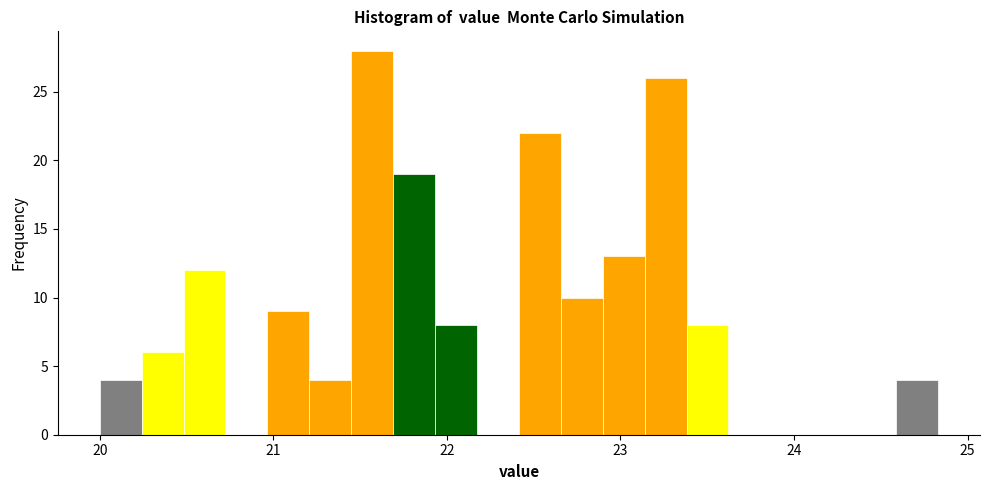

Around what value on the x-axis is the tallest bar? Give the approximate position of its centre, as read against the axis.

21.6